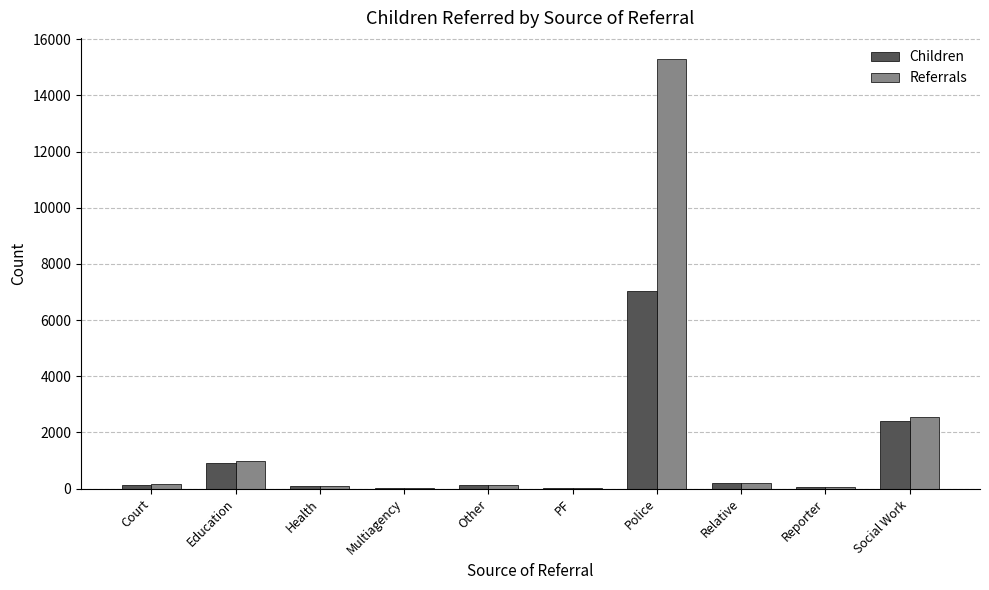

What is the maximum value for Children?

7026